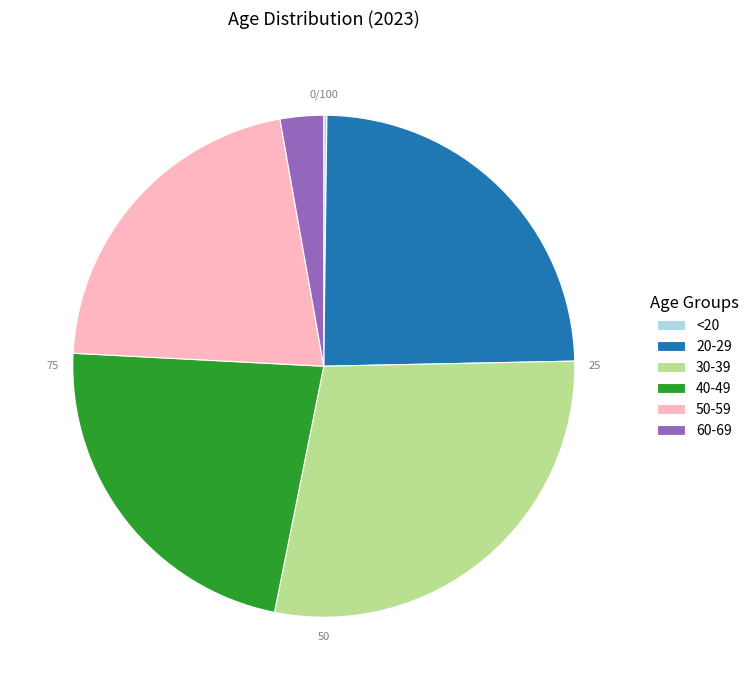

Is it true that 20-29 is 11% of the pie?

False